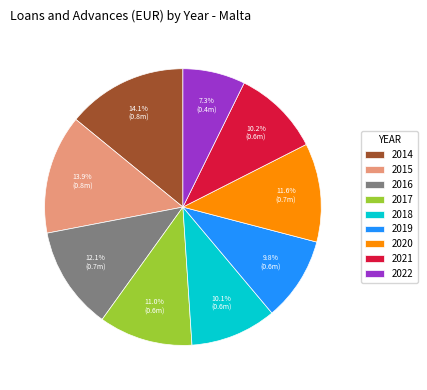

To the nearest percent, what is the combined percentage of 2021 and 2017?

21%